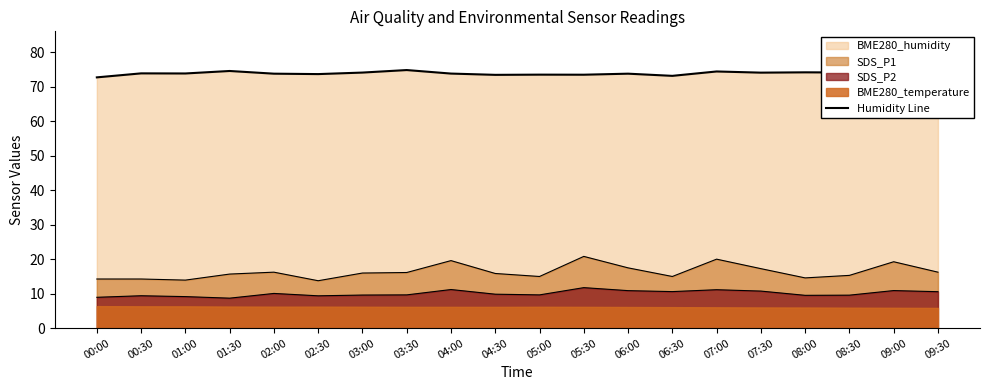

The chart shows a value of 98.2 at 08:00. True or false?

False